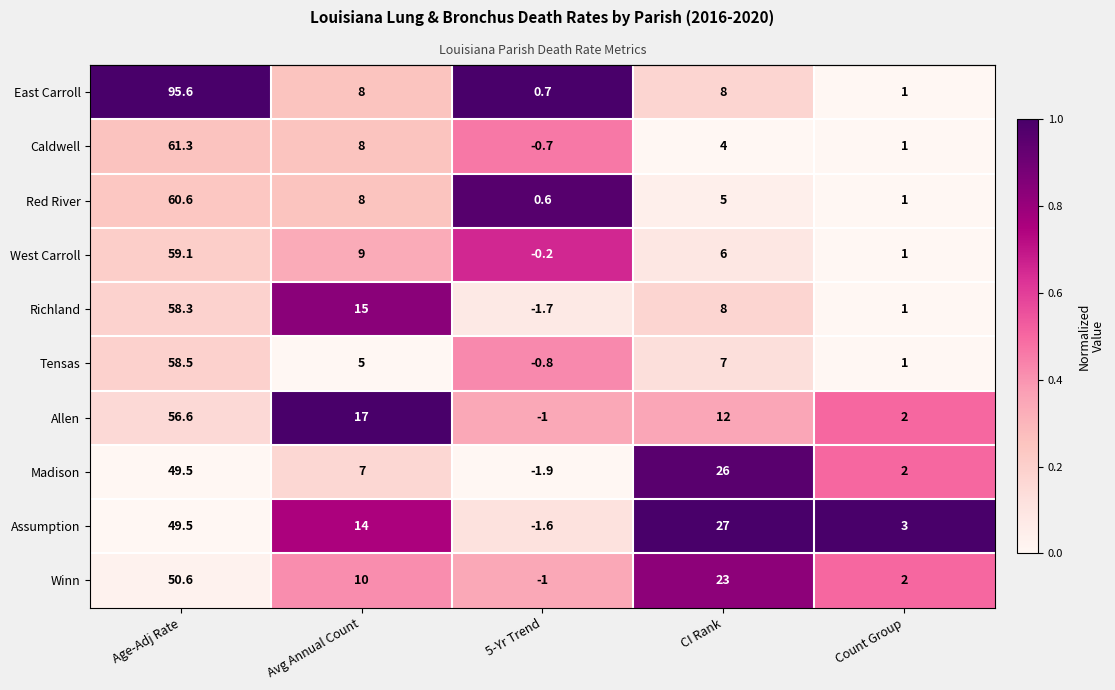

Is it true that Richland equals -2.7 at 5-Yr Trend?

False